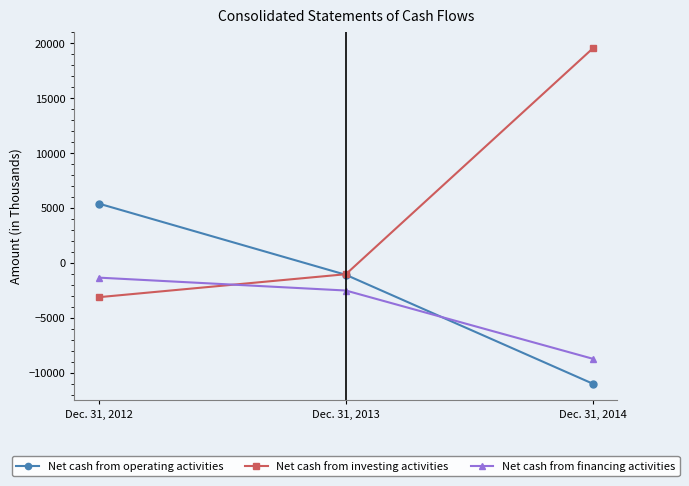

Rank the series by their maximum value, from lowest to highest.

Net cash from financing activities, Net cash from operating activities, Net cash from investing activities